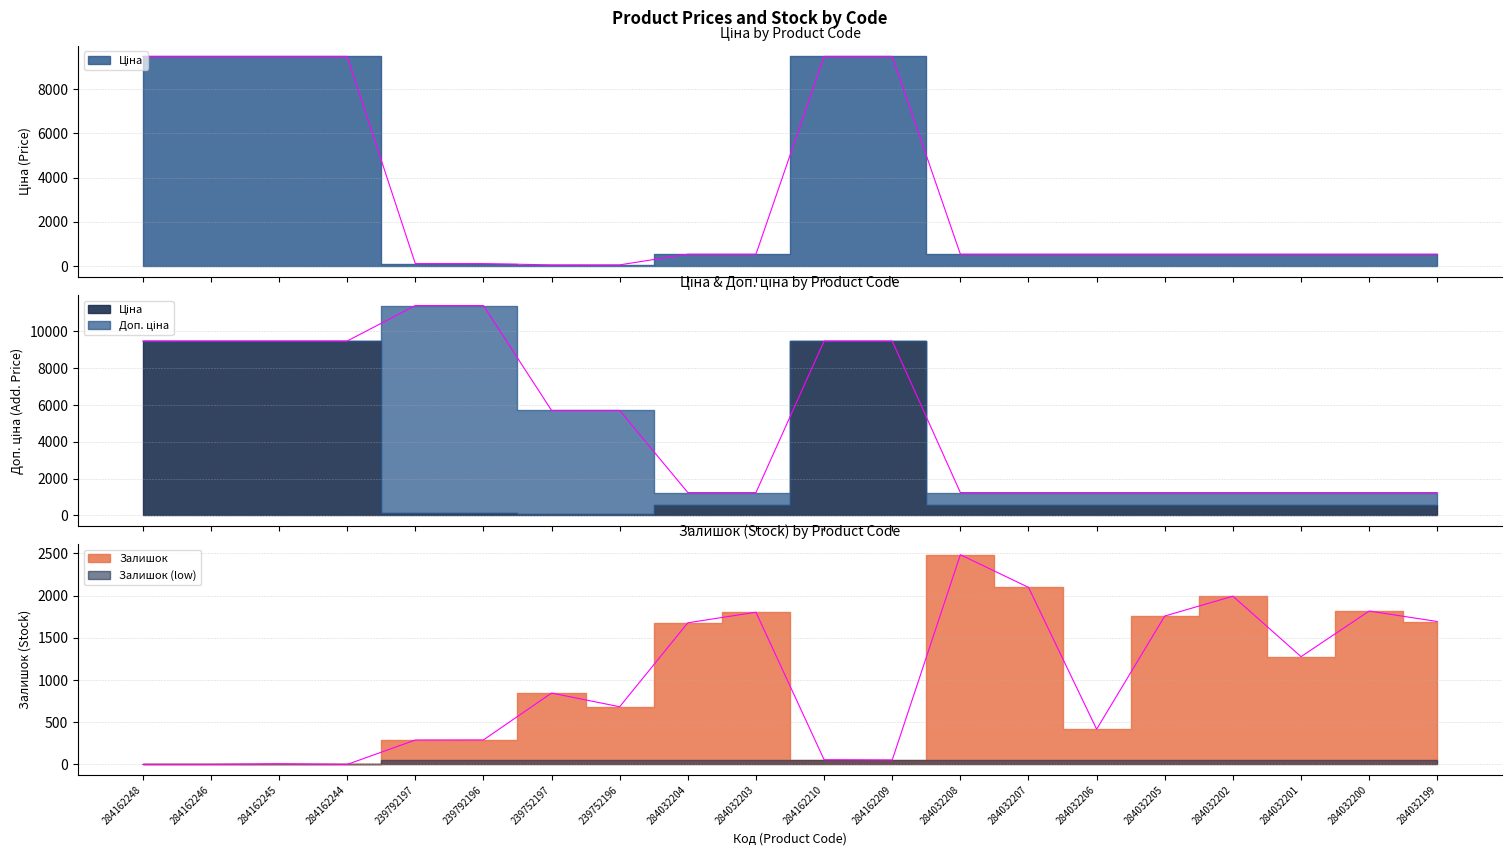

Rank the series by their average value, from lowest to highest.

Залишок, Ціна, Доп. ціна